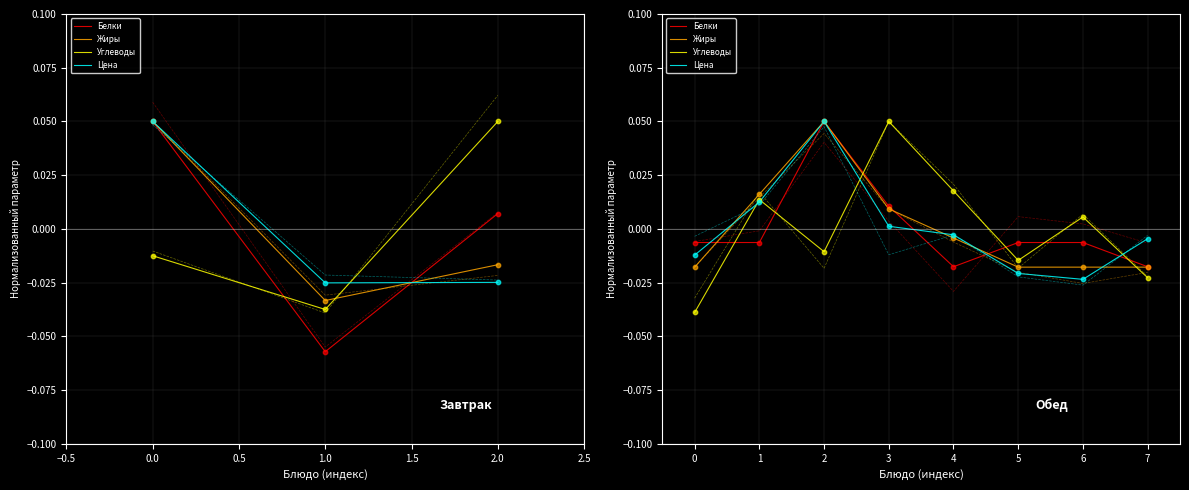

At how many categories does at least one series exceed 0?

5